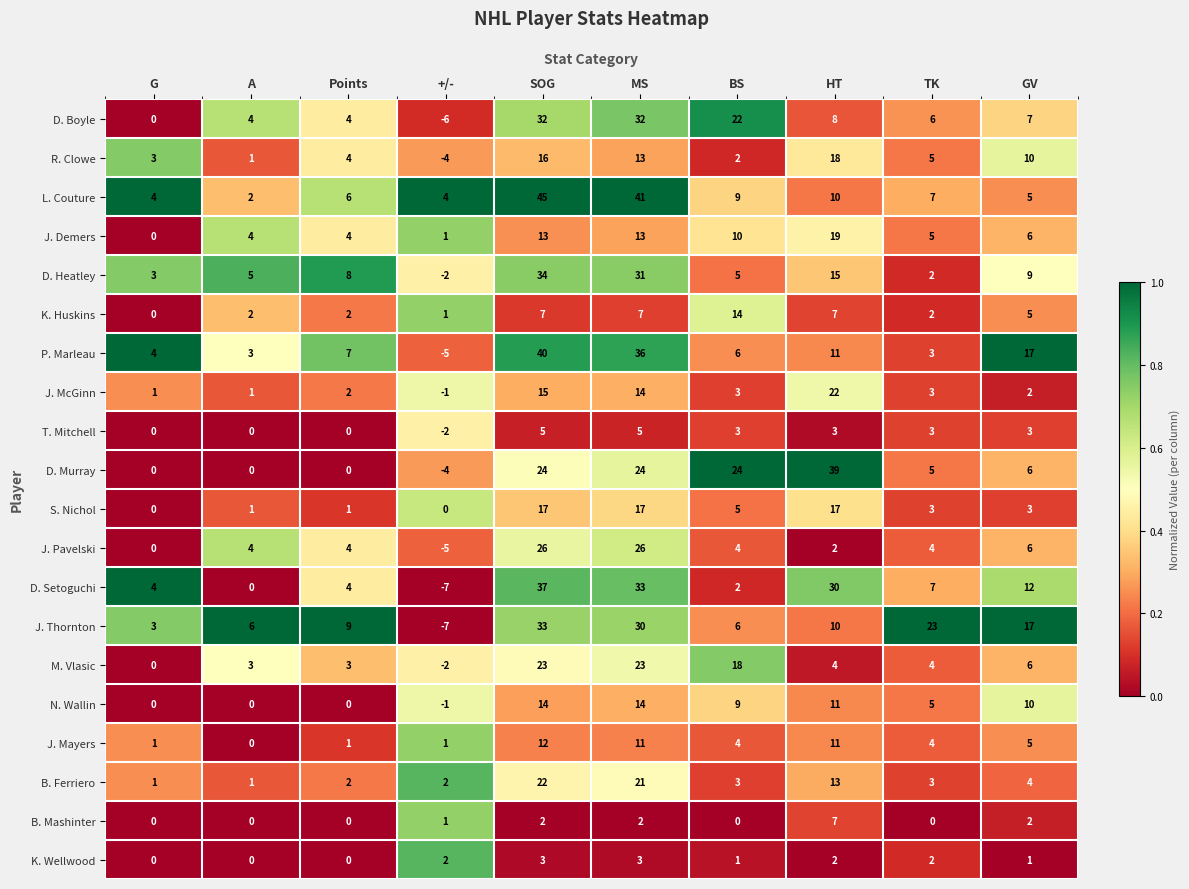

What is the difference between the J. Mayers values at BS and A?

4